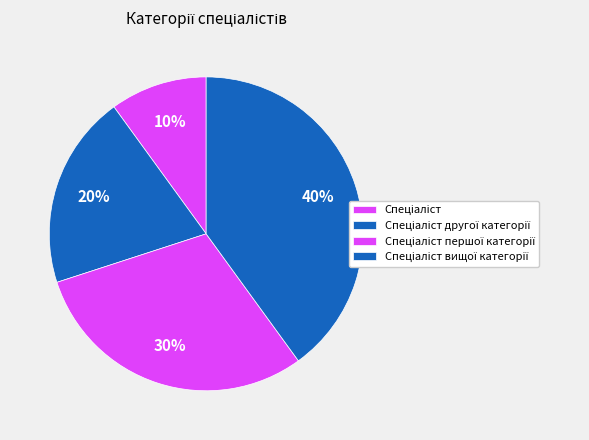

What is the largest slice in the pie chart?

Спеціаліст вищої категорії